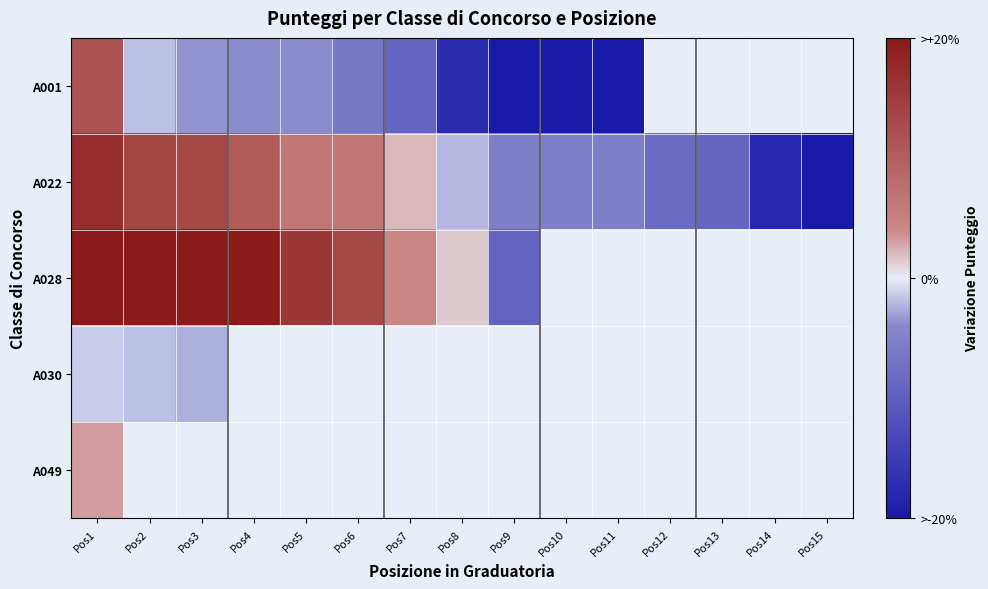

Count the number of data series in this chart.

5